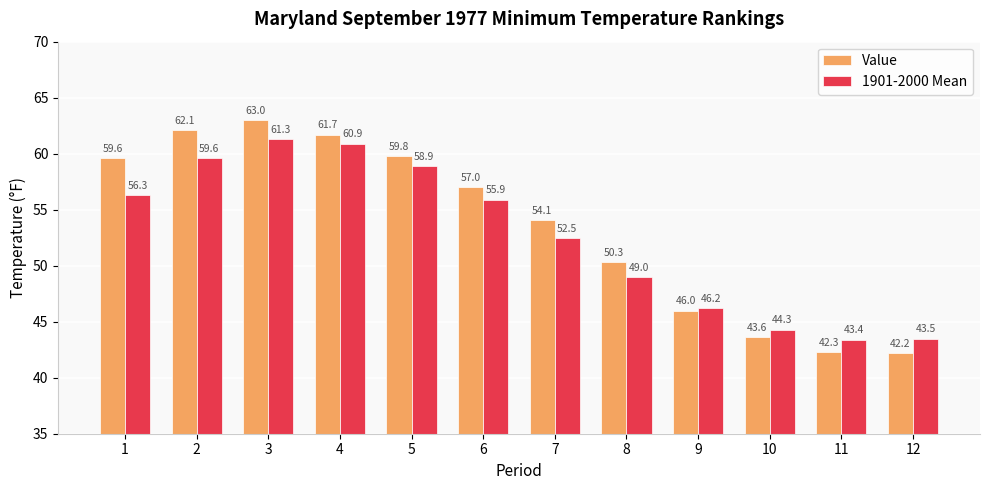

Which series has the widest spread of values?

Value